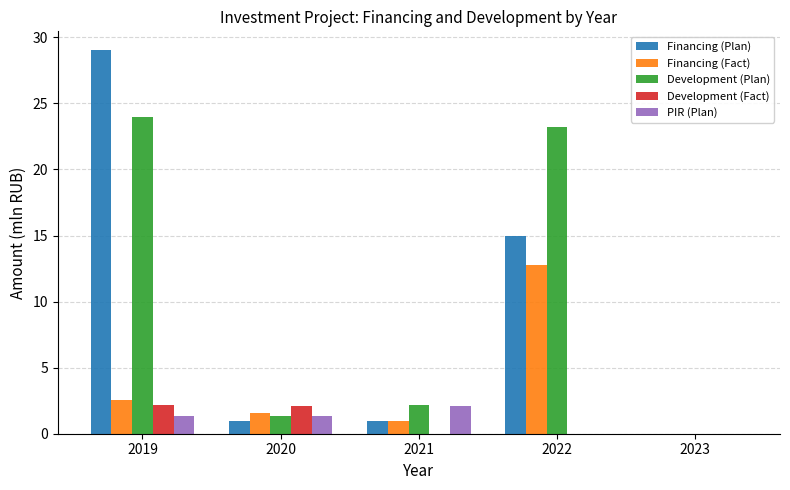

What is the total value across all series at 2022?

51.0